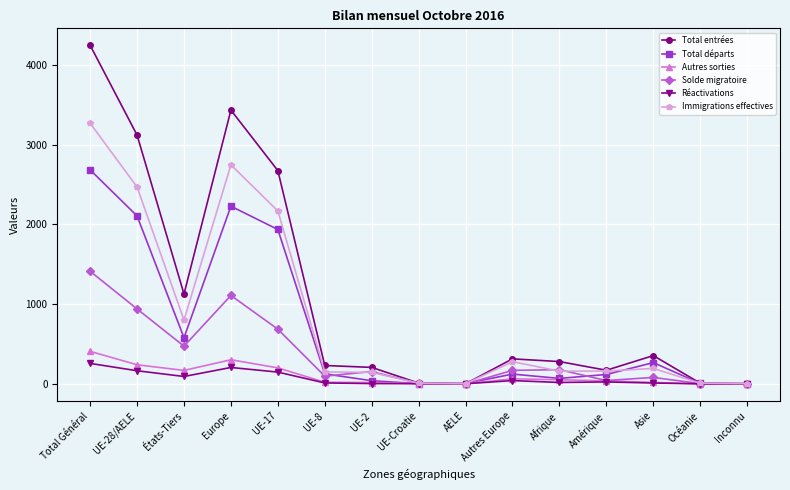

Where is the first local maximum for Solde migratoire?

Europe